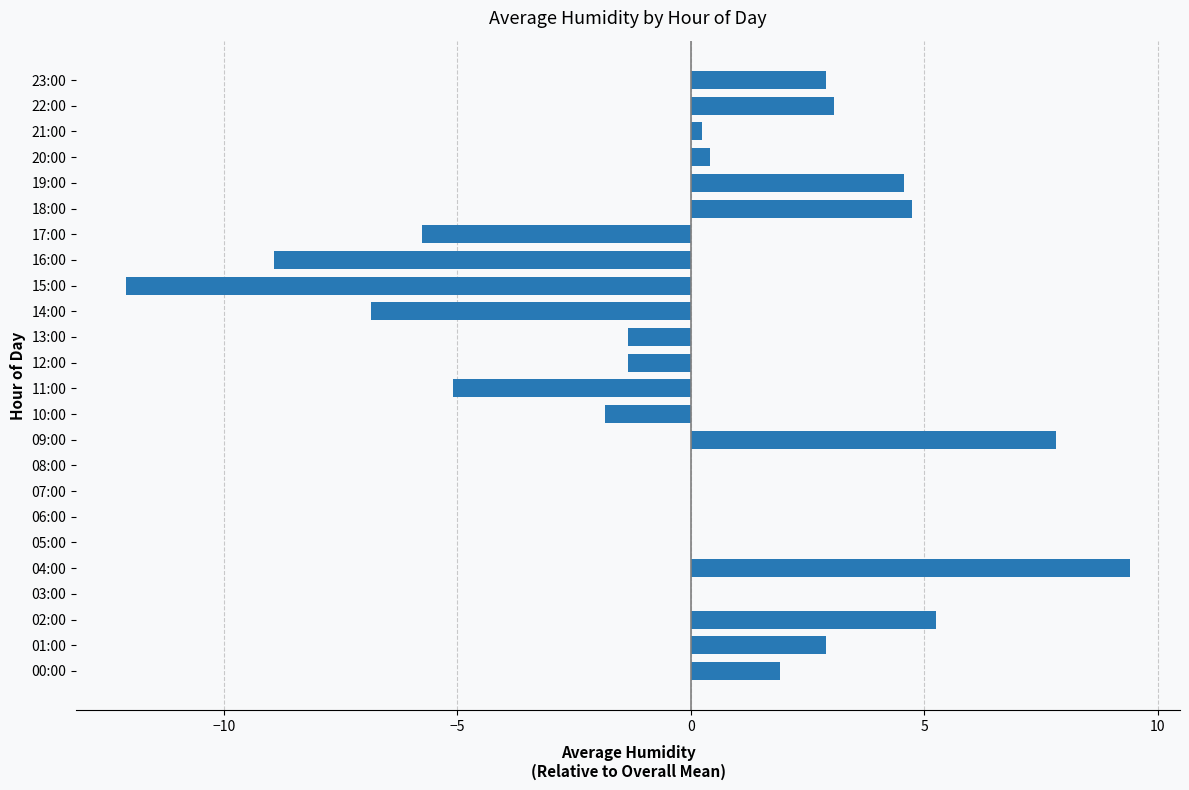

Is it true that the value at 03:00 is 0.0?

True